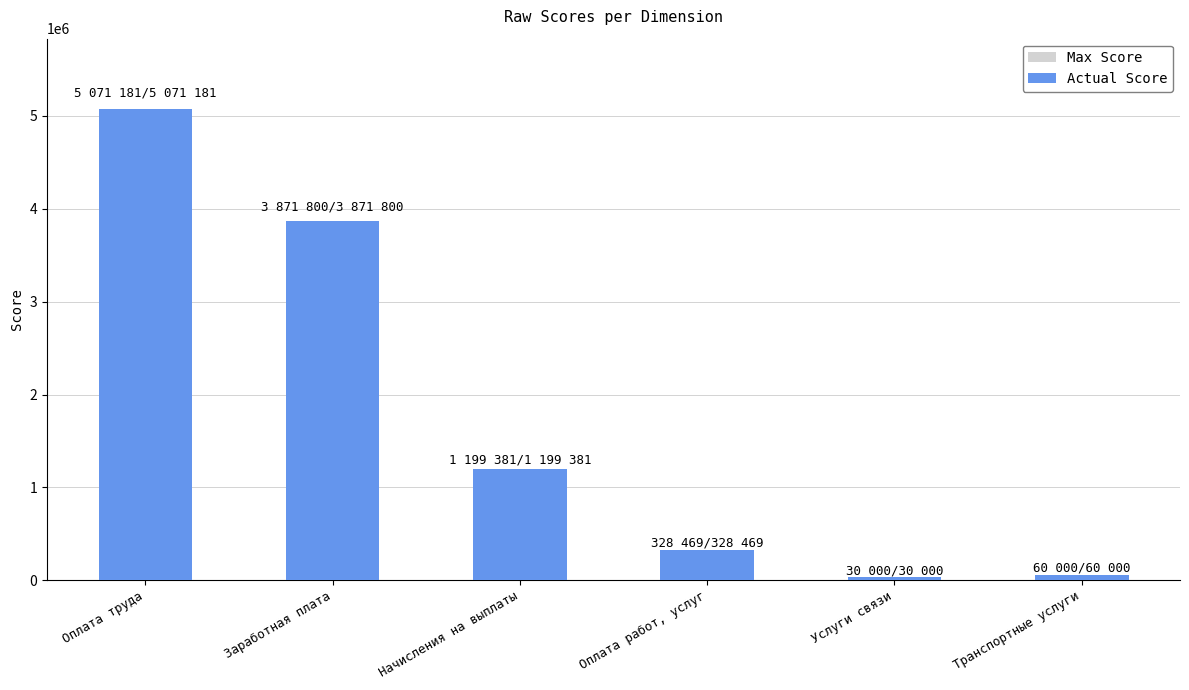

Which series has the largest total across all categories?

Max Score